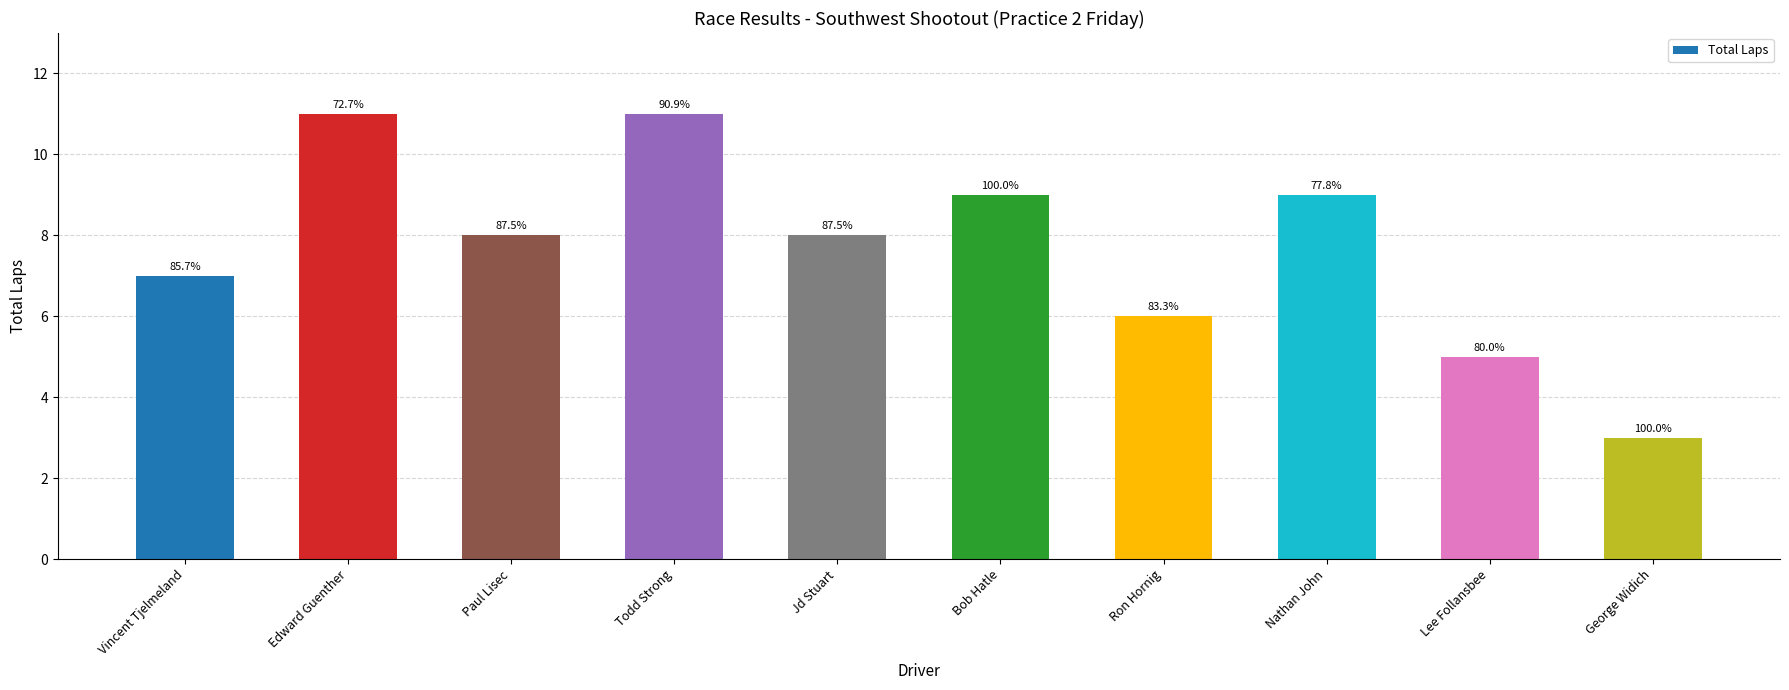

Are the bars horizontal?

No